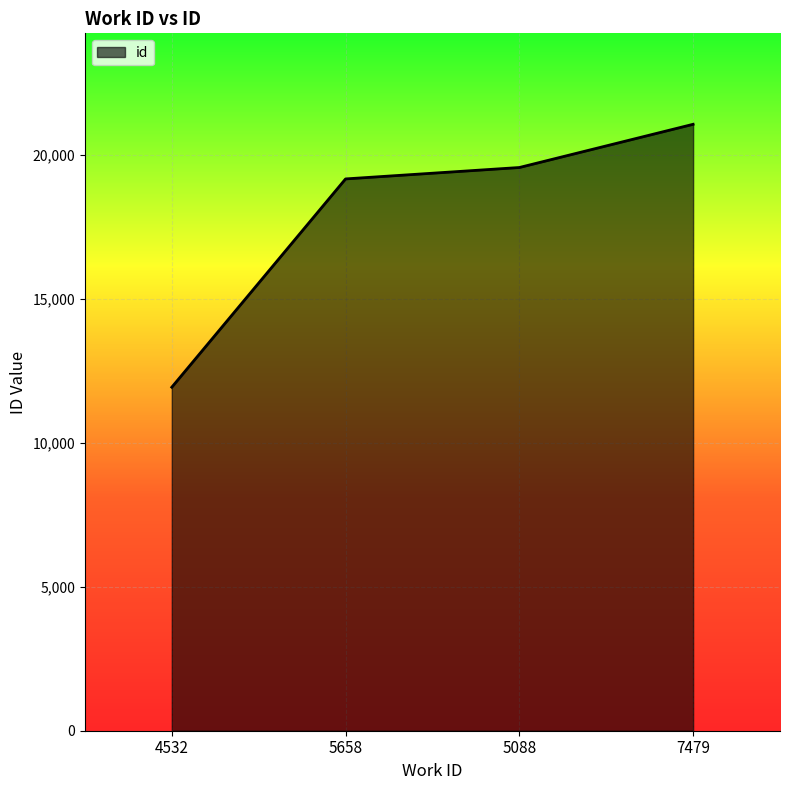

At which category does the chart reach its minimum across all series?

4532